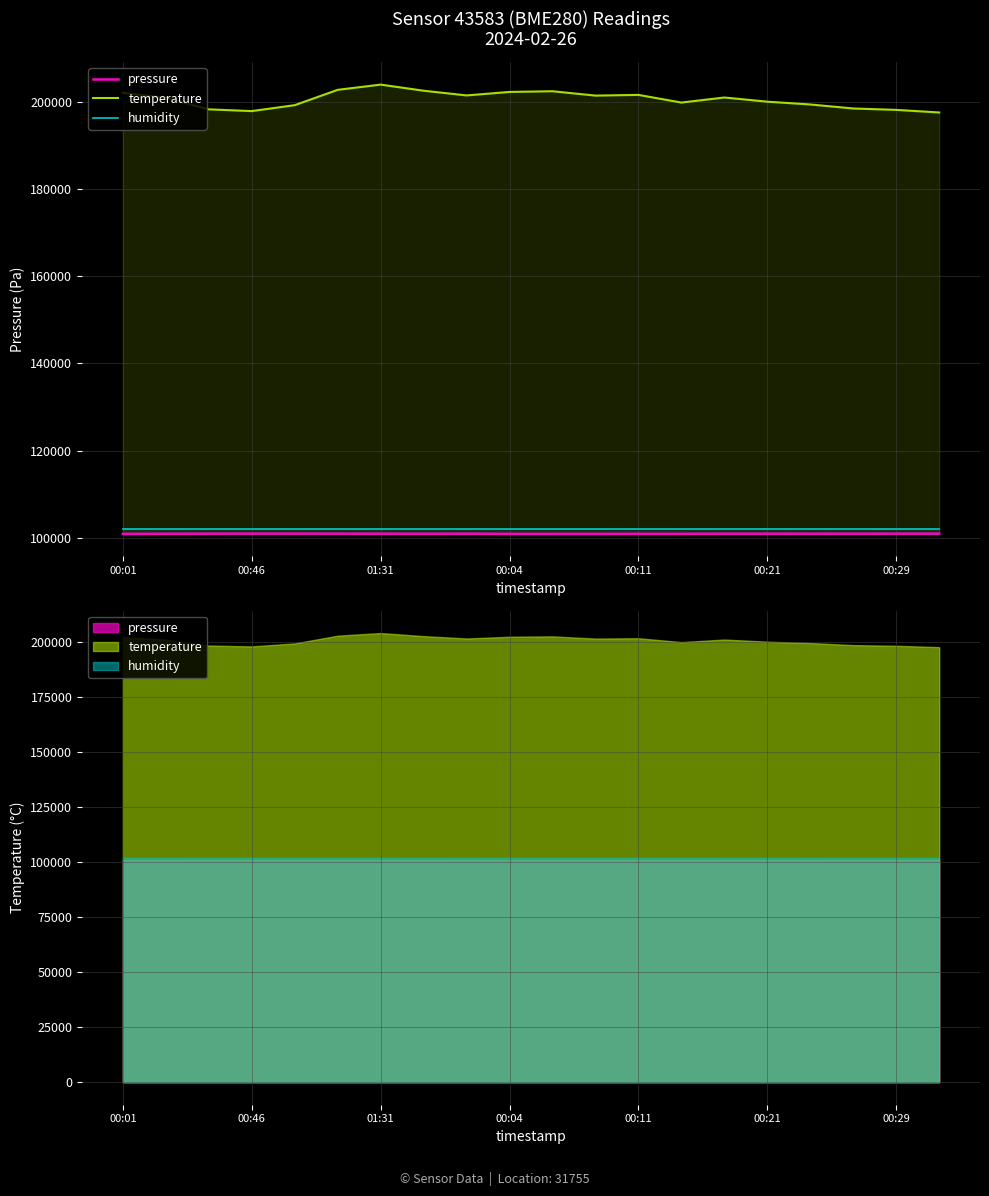

How many data points does each series have?

20